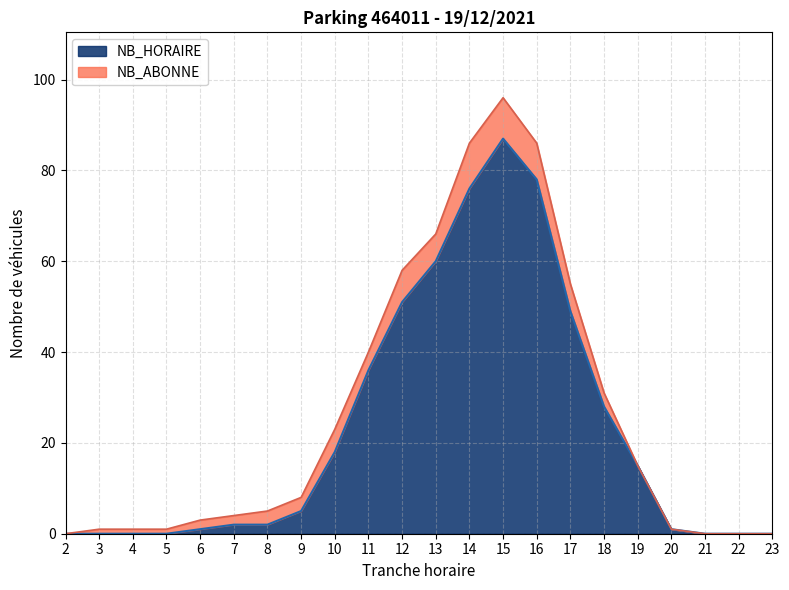

At which category does the data reach its first local peak?

15